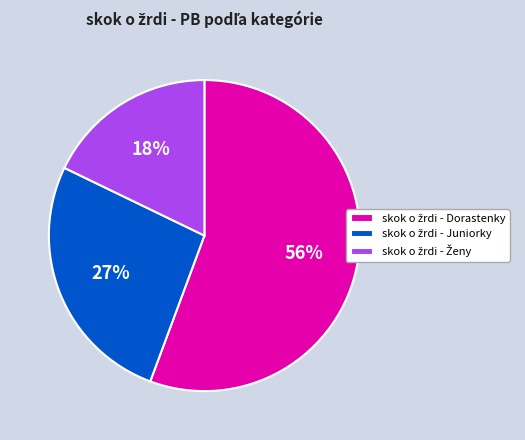

Count the number of slices in the pie.

3